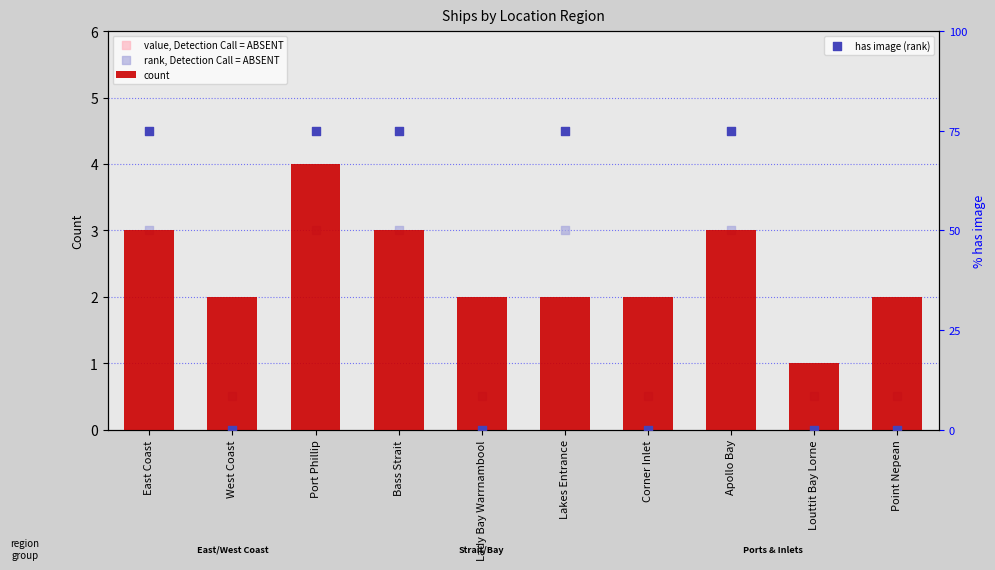

The count series shows 4 at Port Phillip. True or false?

True